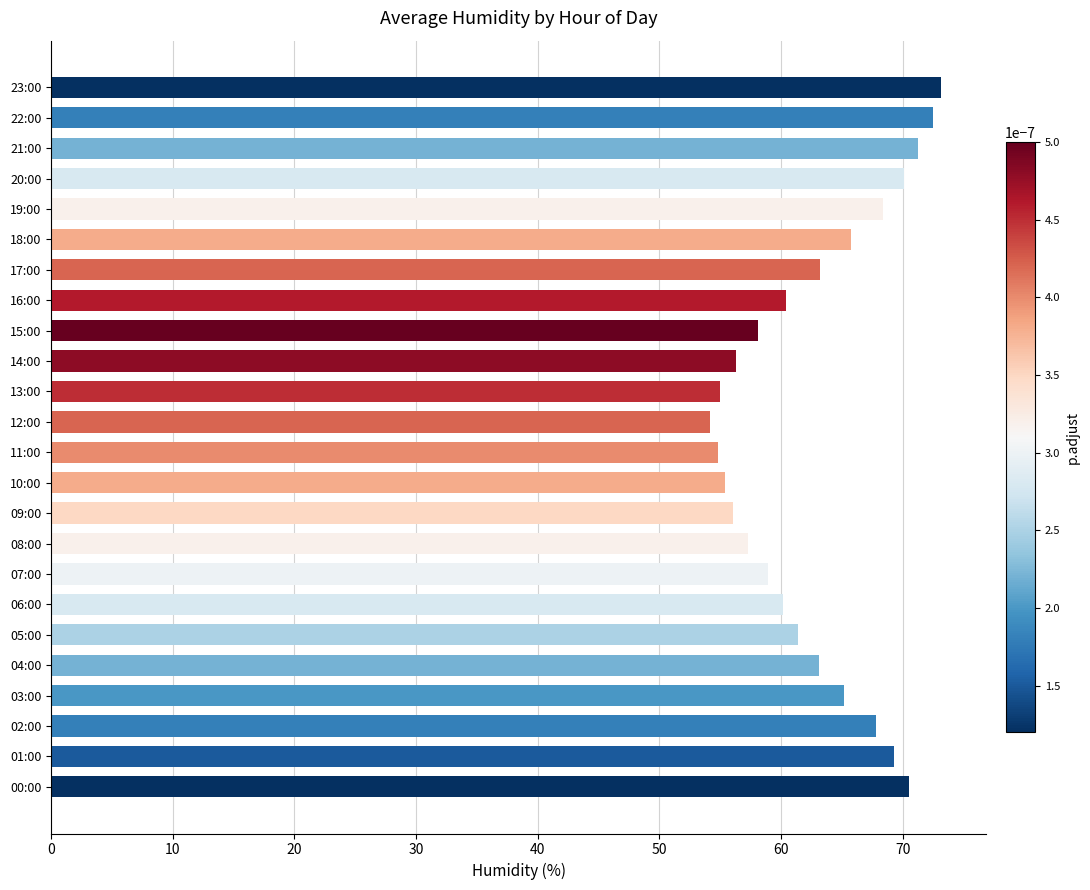

What is the sum of all values?

1508.5